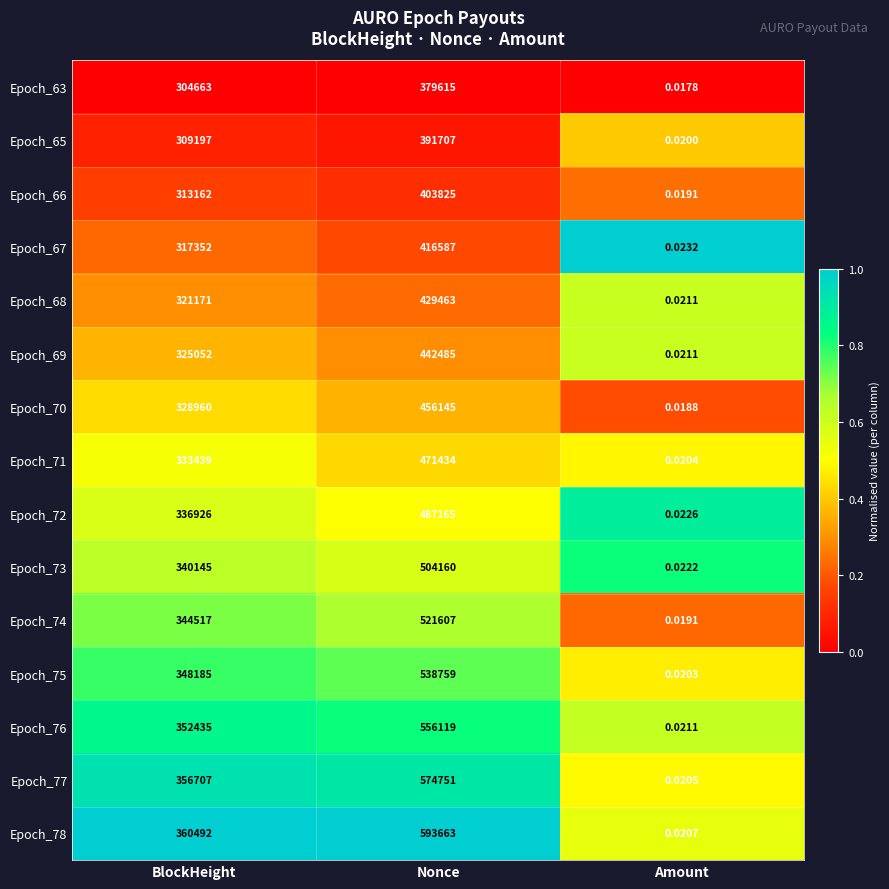

Rank the series at BlockHeight from highest to lowest value.

Epoch_78, Epoch_77, Epoch_76, Epoch_75, Epoch_74, Epoch_73, Epoch_72, Epoch_71, Epoch_70, Epoch_69, Epoch_68, Epoch_67, Epoch_66, Epoch_65, Epoch_63